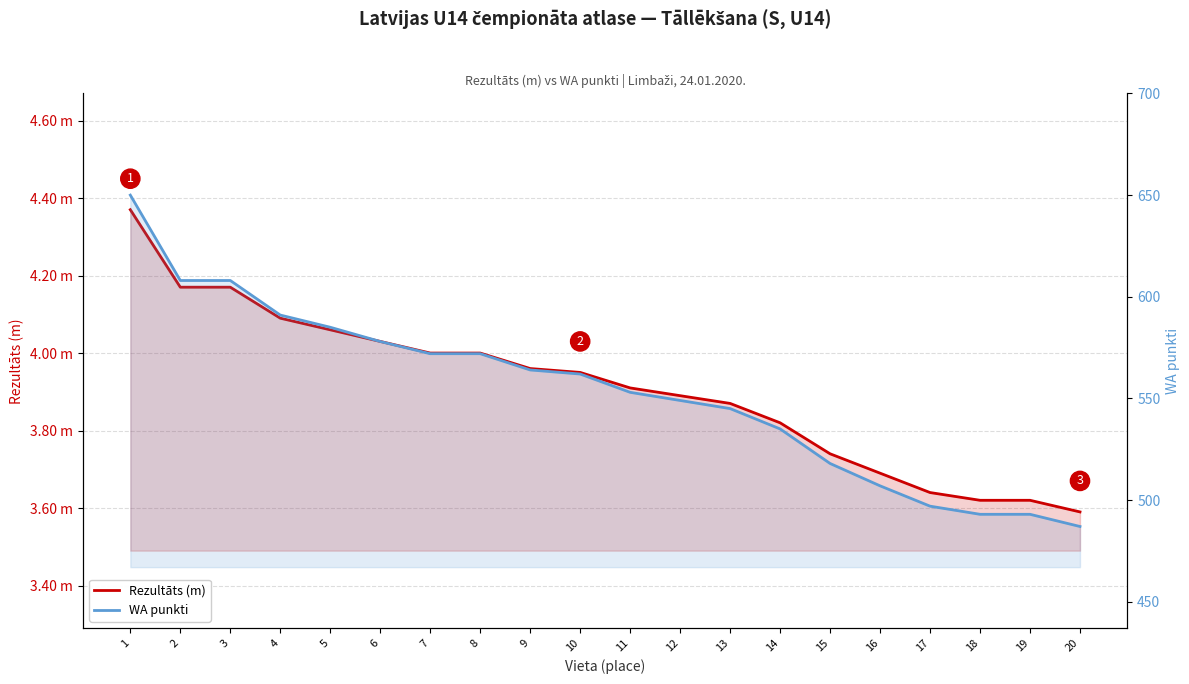

What are all the series names shown in the legend?

Rezultāts (m), WA punkti